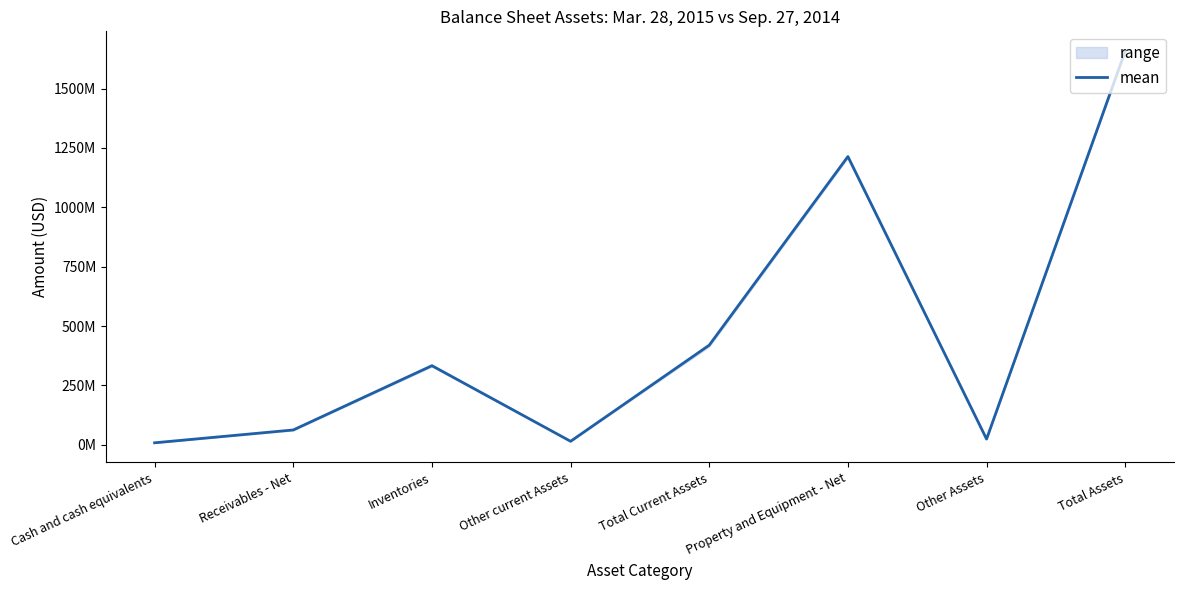

The value at Cash and cash equivalents is 3073665.9. True or false?

False